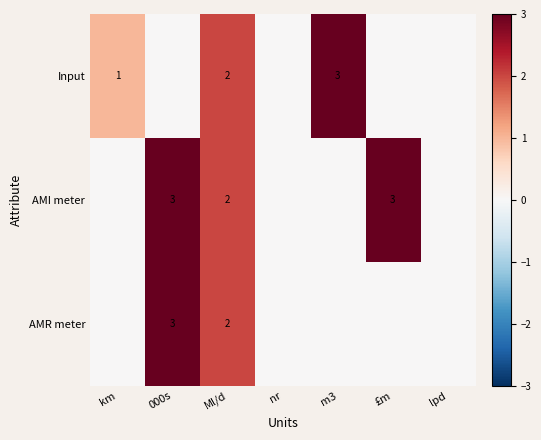

Is the value of Input at km greater than the value of AMR meter at 000s?

No